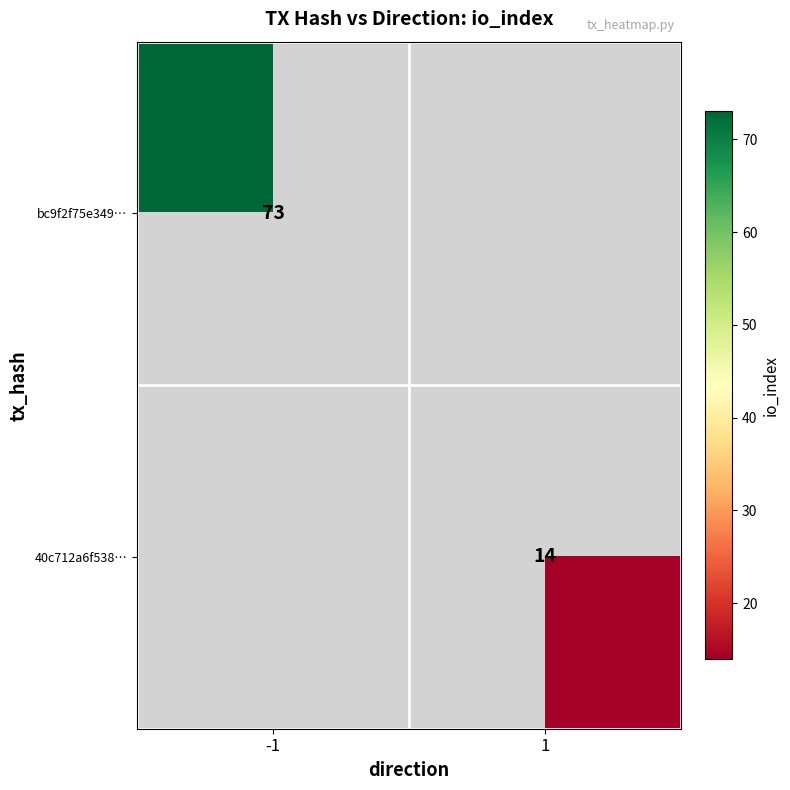

The bc9f2f75e349… series shows 36 at -1. True or false?

False